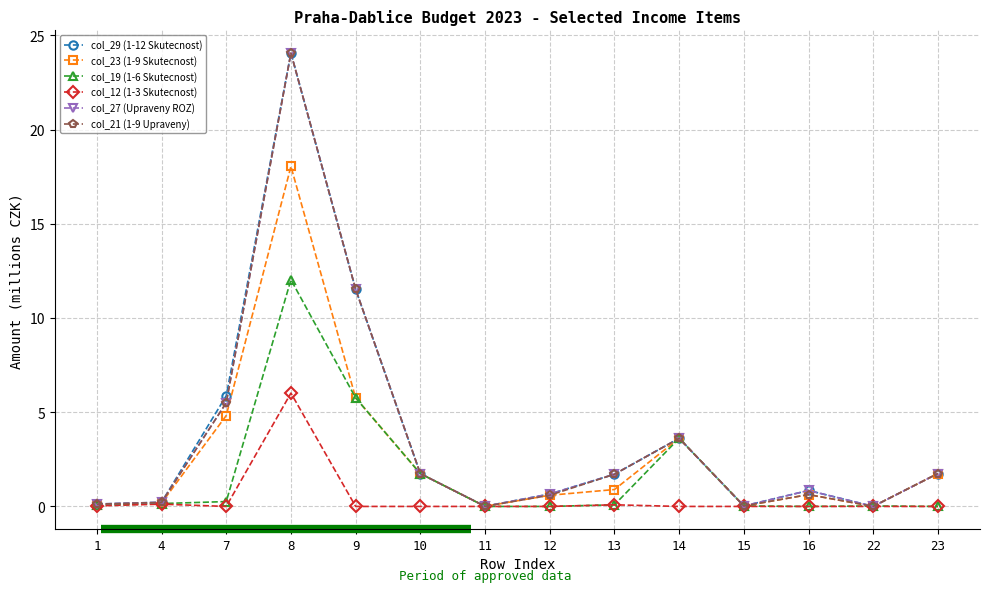

True or false: col_21 (1-9 Upraveny) has a value of 3.6 at 14.

True